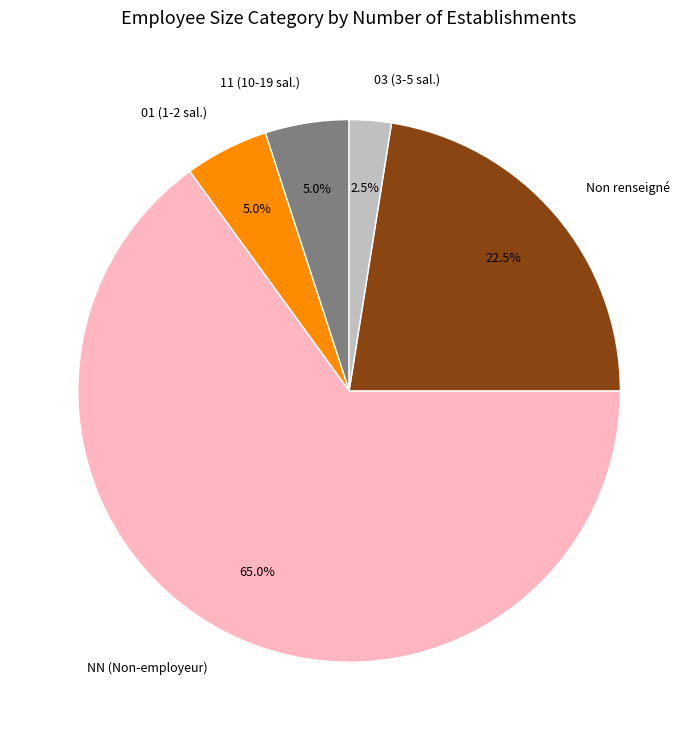

Count the number of slices in the pie.

5